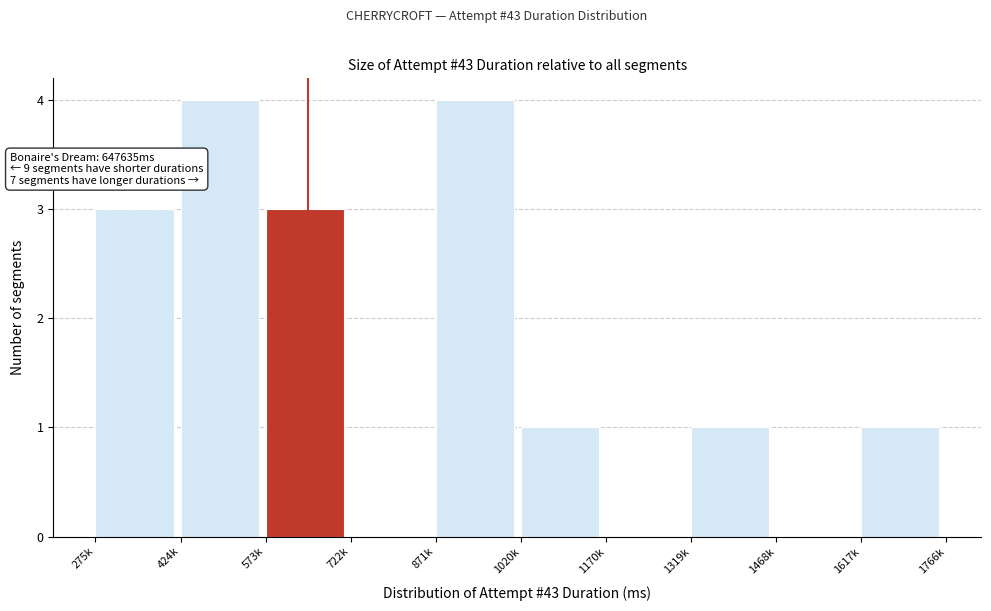

Reading left to right, list all the values displayed in this chart.

275k=3	424k=4	573k=3	722k=0	871k=4	1020k=1	1170k=0	1319k=1	1468k=0	1617k=1